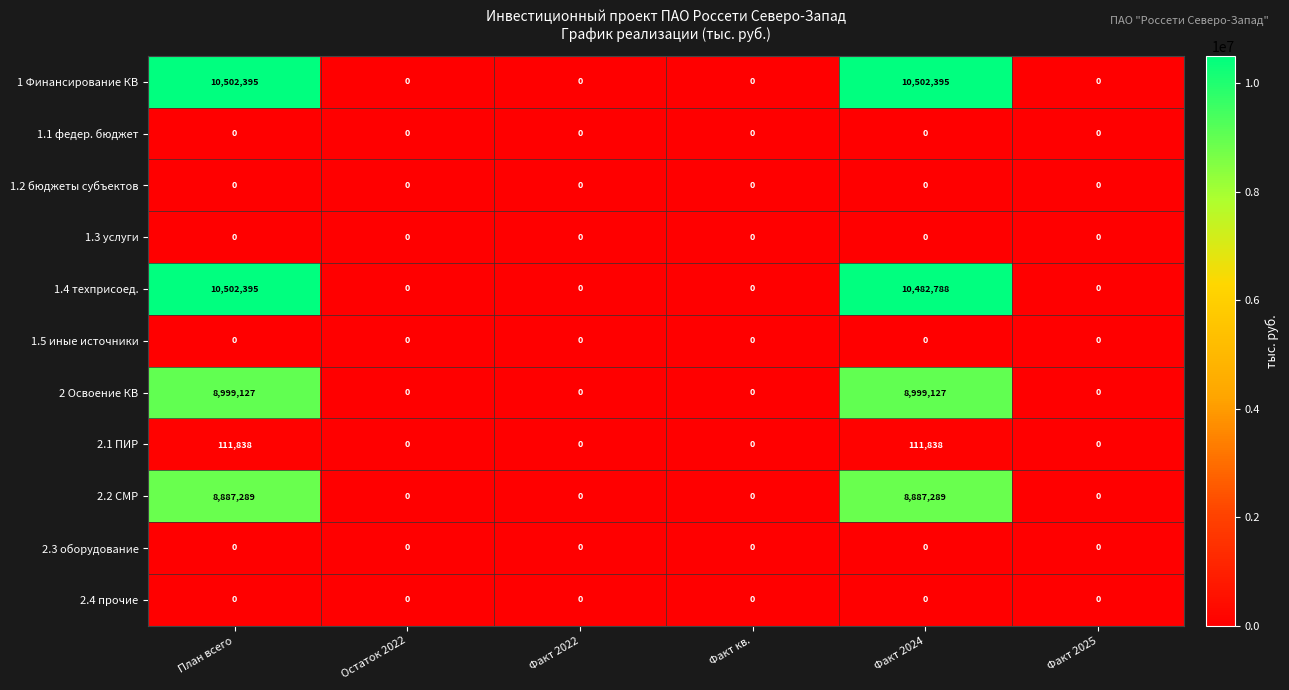

Which series changed the most between Факт 2024 and Факт 2025?

1 Финансирование КВ